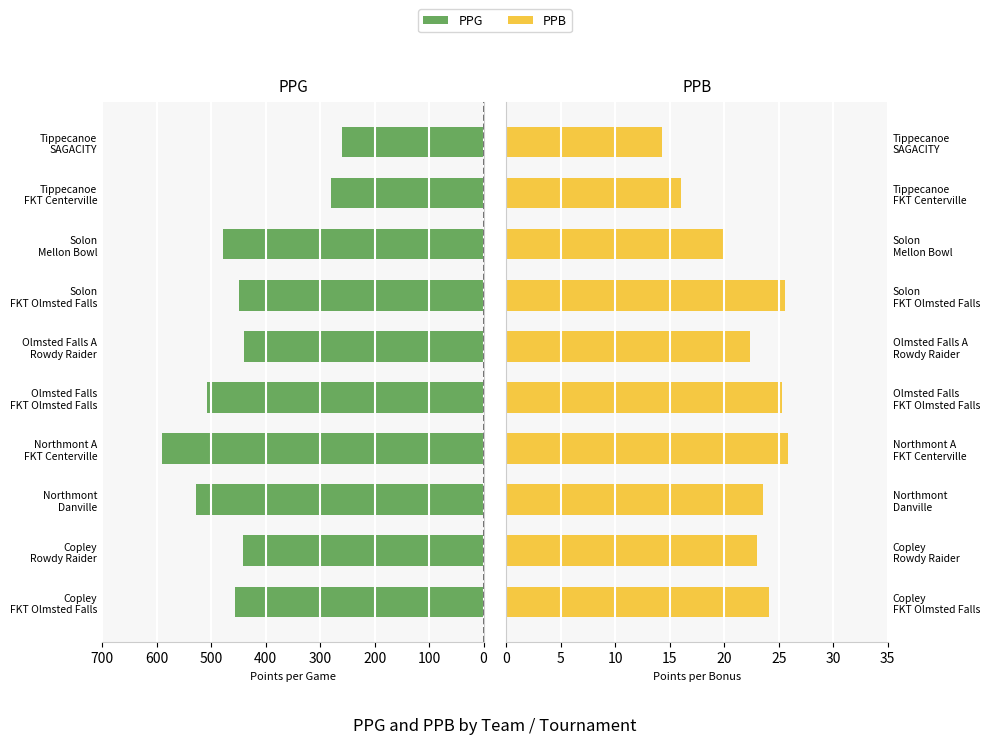

What are all the series names shown in the legend?

PPG, PPB